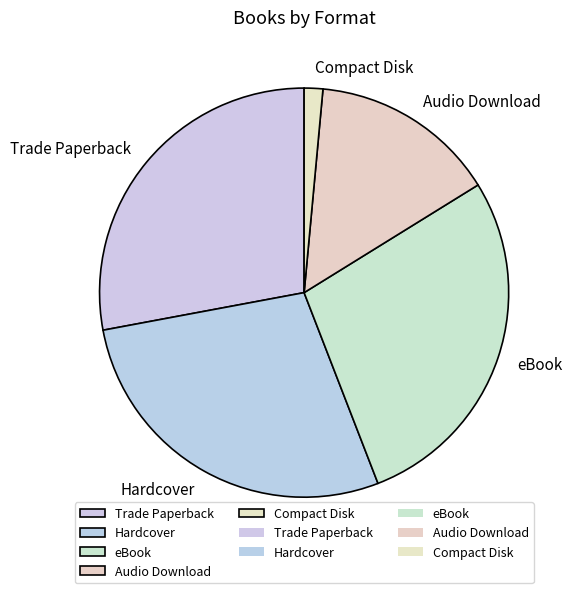

Count the number of slices in the pie.

5